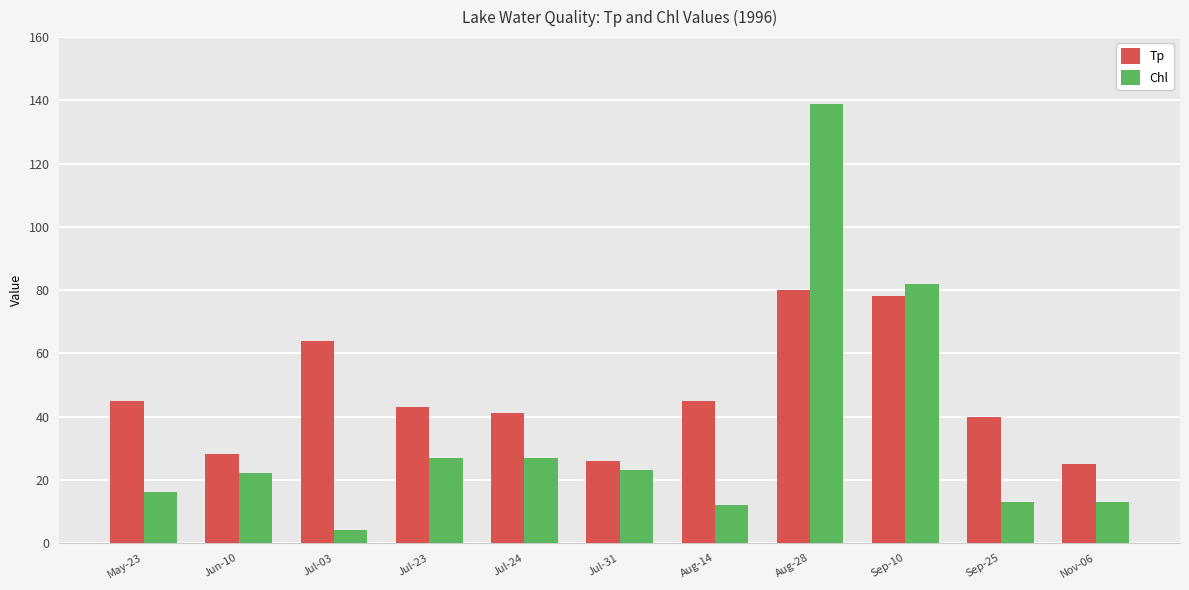

Which series changed the most between Jul-03 and Aug-28?

Chl